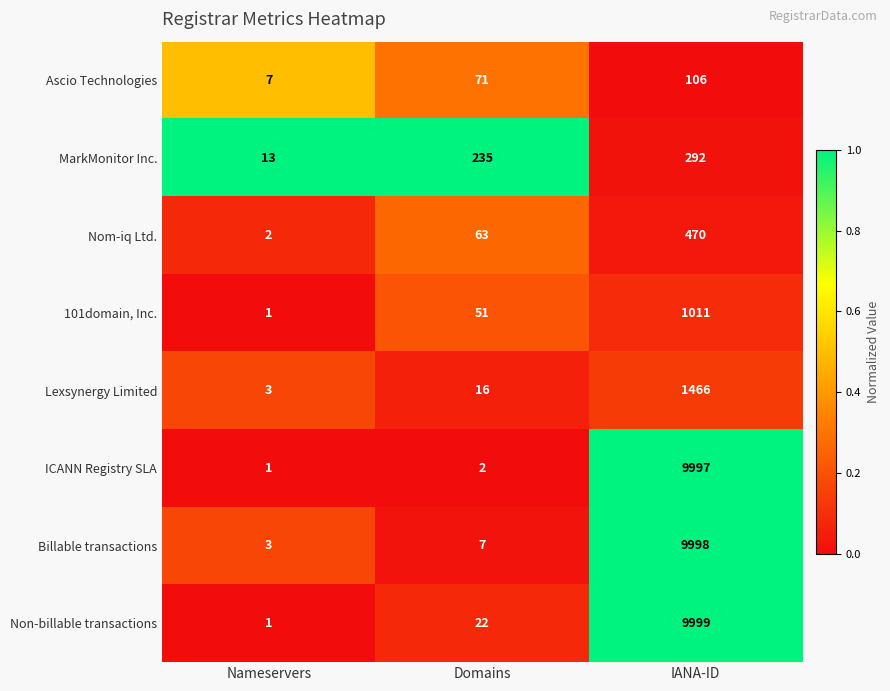

Which series changed the most between Nameservers and Domains?

MarkMonitor Inc.